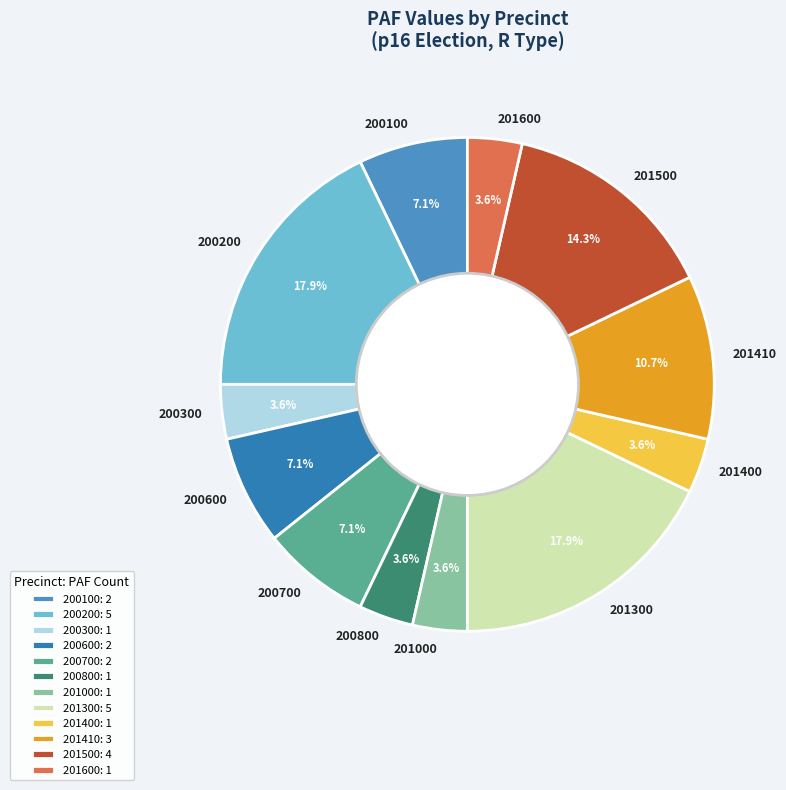

How many segments does this pie chart have?

12